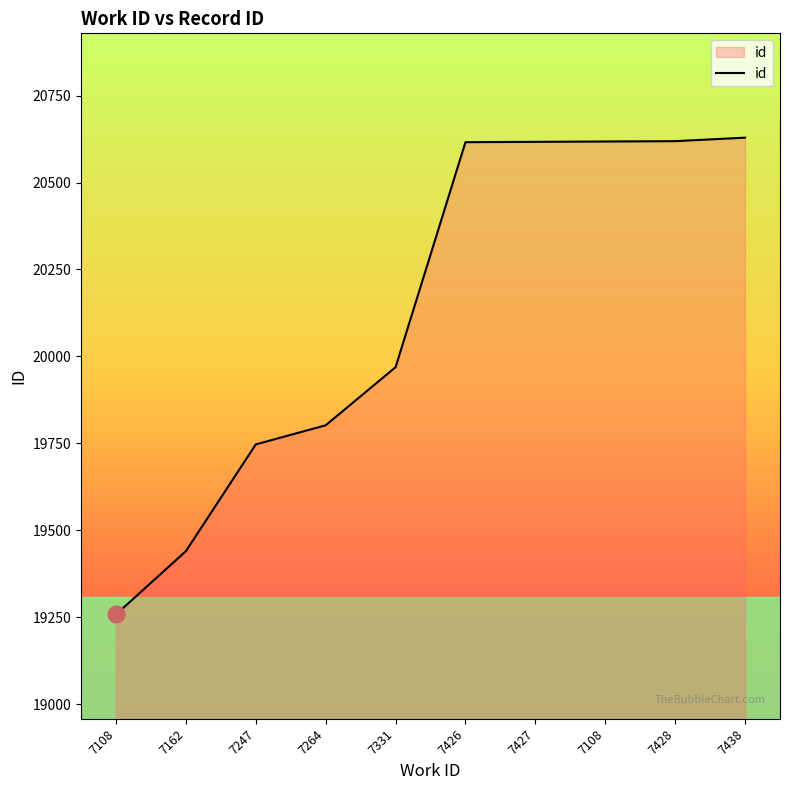

Reading left to right, transcribe all the data shown in this chart.

7108=19258	7162=19440	7247=19747	7264=19802	7331=19969	7426=20616	7427=20617	7108=20618	7428=20619	7438=20629